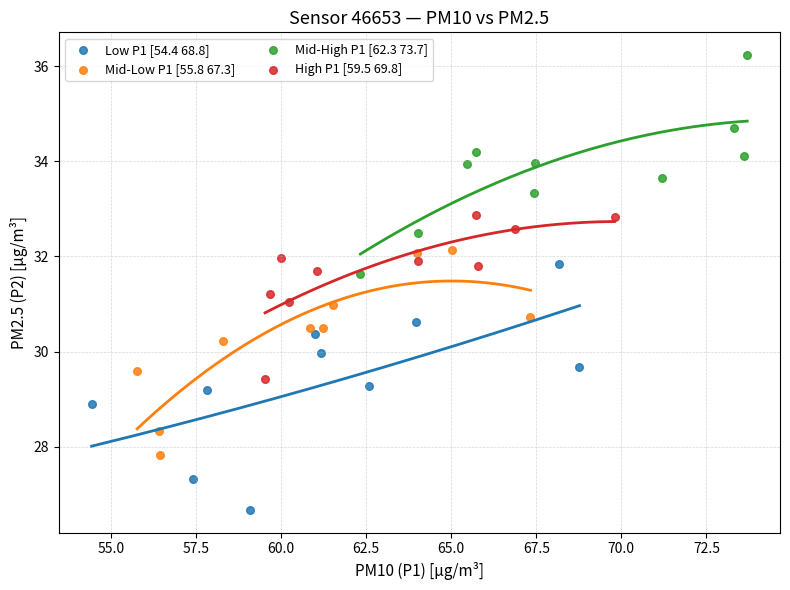

Which series reaches the minimum Y coordinate?

Low P1 [54.4 68.8]